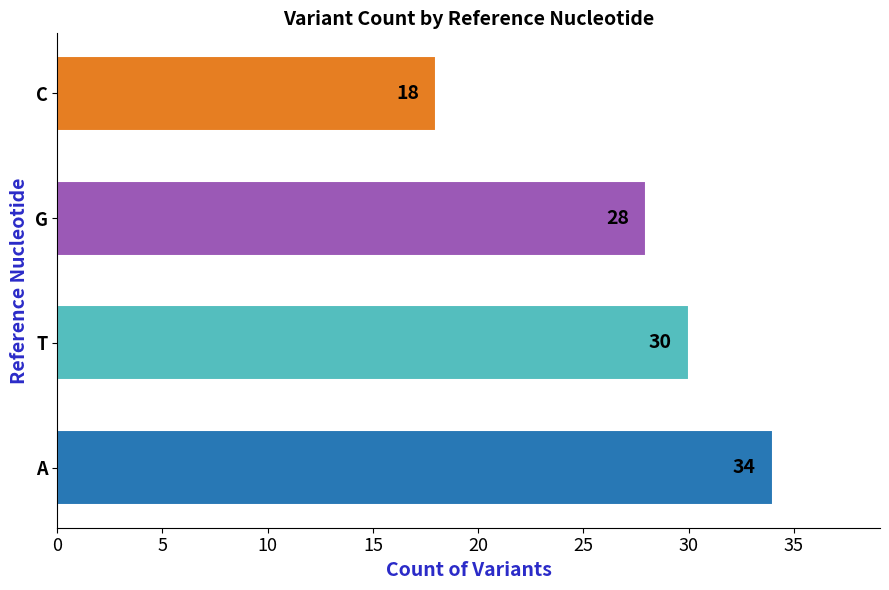

What is the sum of all values?

110